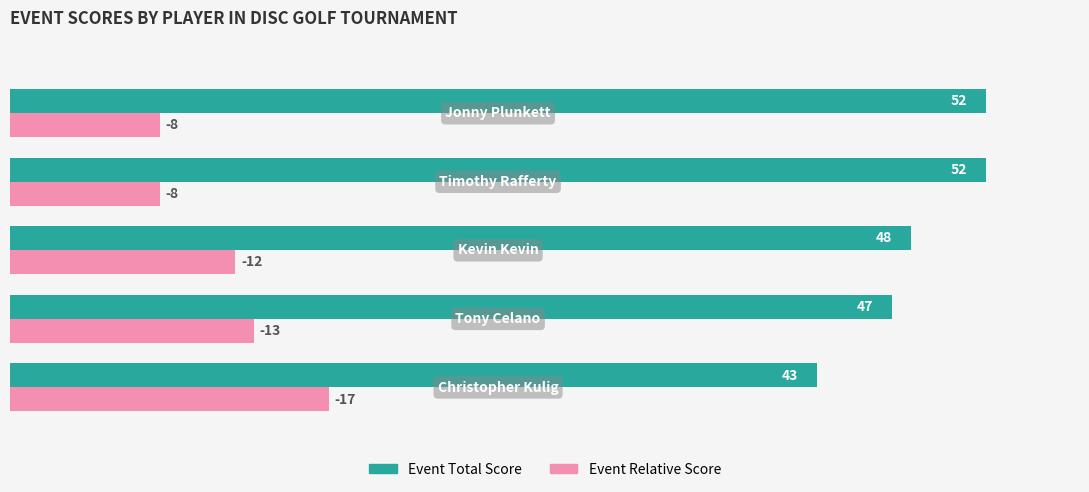

What is the maximum value shown in the chart?

52